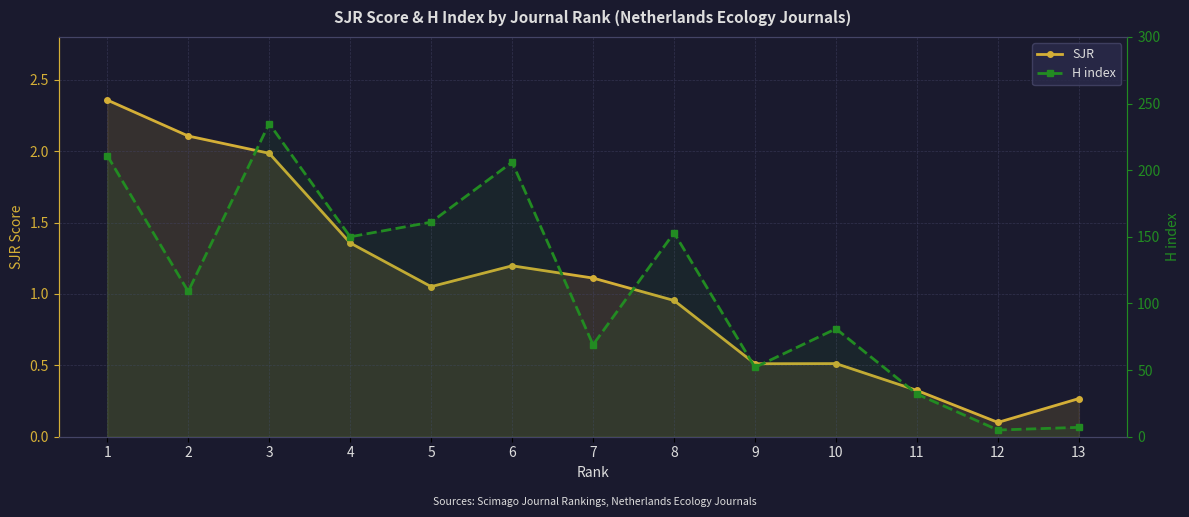

What is the difference between the H index values at 1 and 2?

102.0